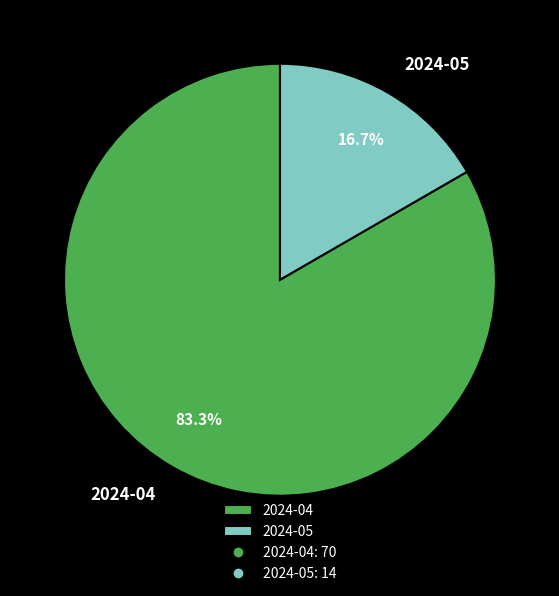

Which category has the biggest portion of the pie?

2024-04